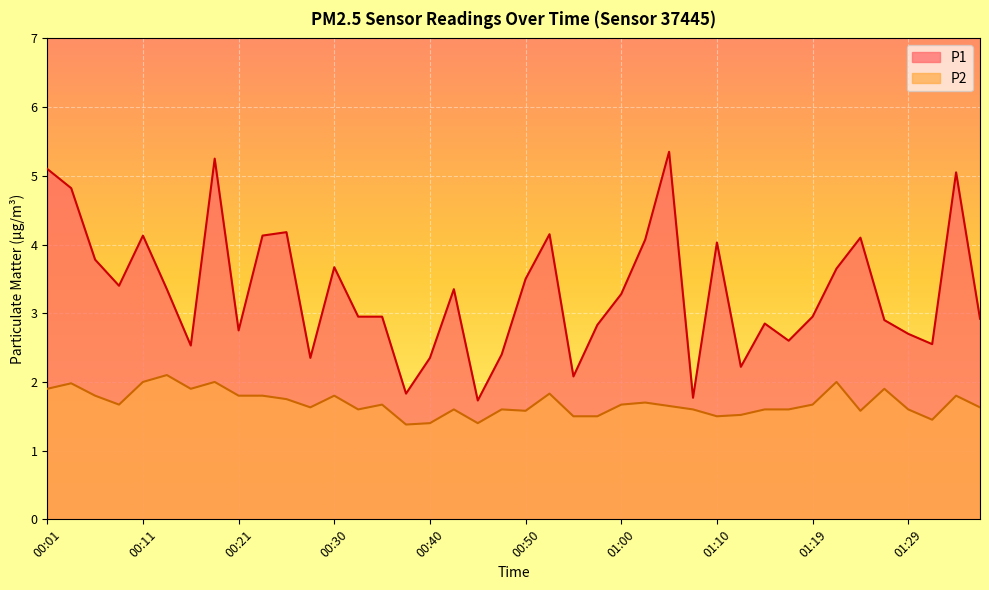

At 00:43, list the series in order from smallest to largest.

P2, P1